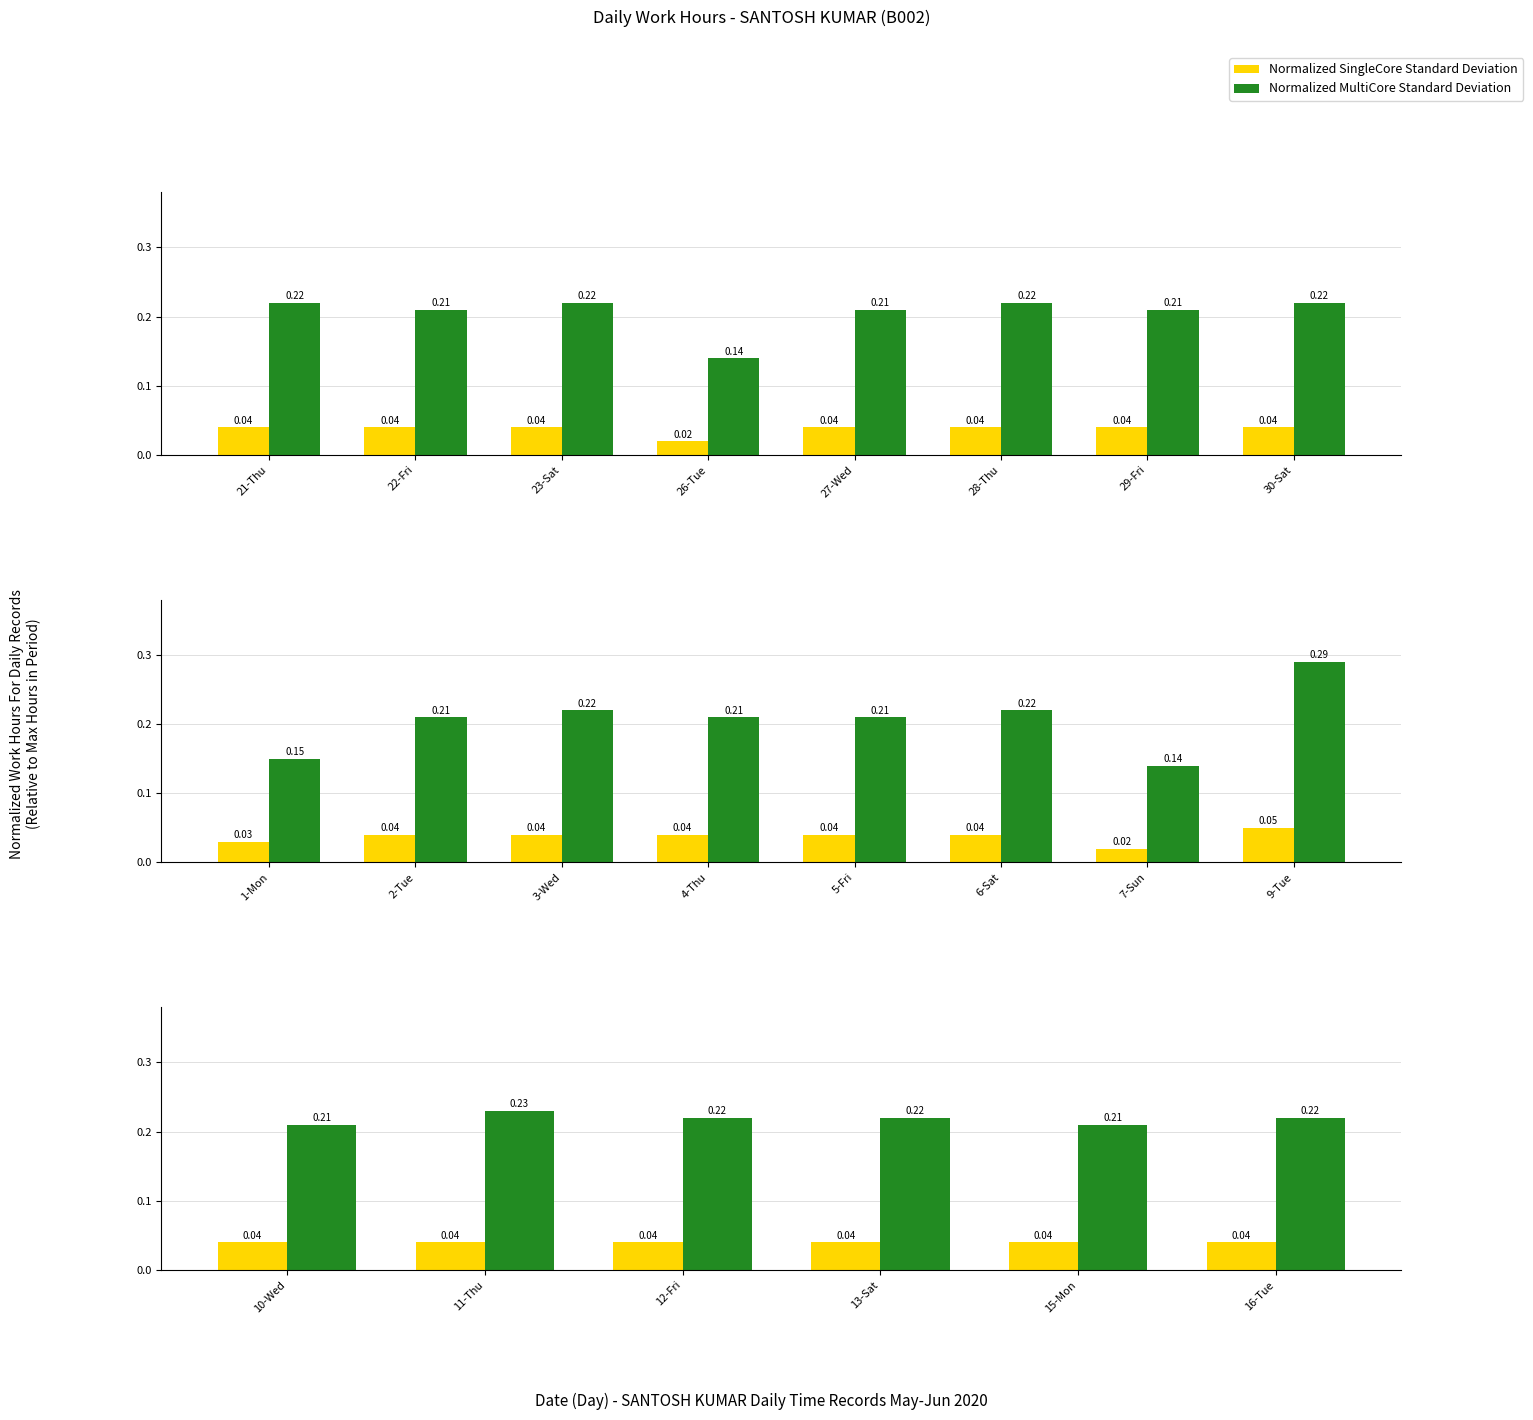

Is it true that Normalized MultiCore Standard Deviation equals 0.2 at 10-Wed?

True